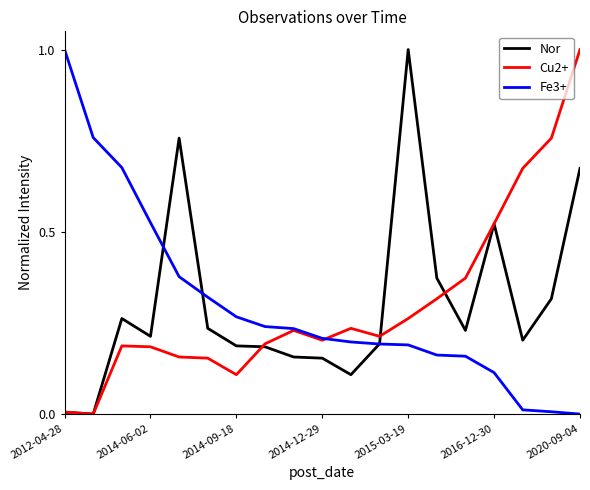

How many lines are shown in the chart?

3